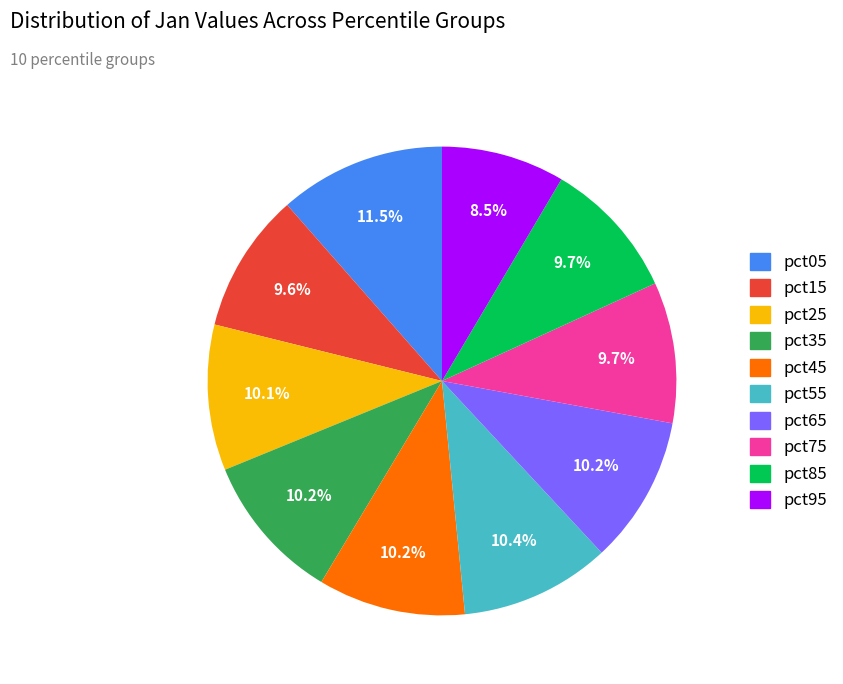

How many slices are in this pie chart?

10